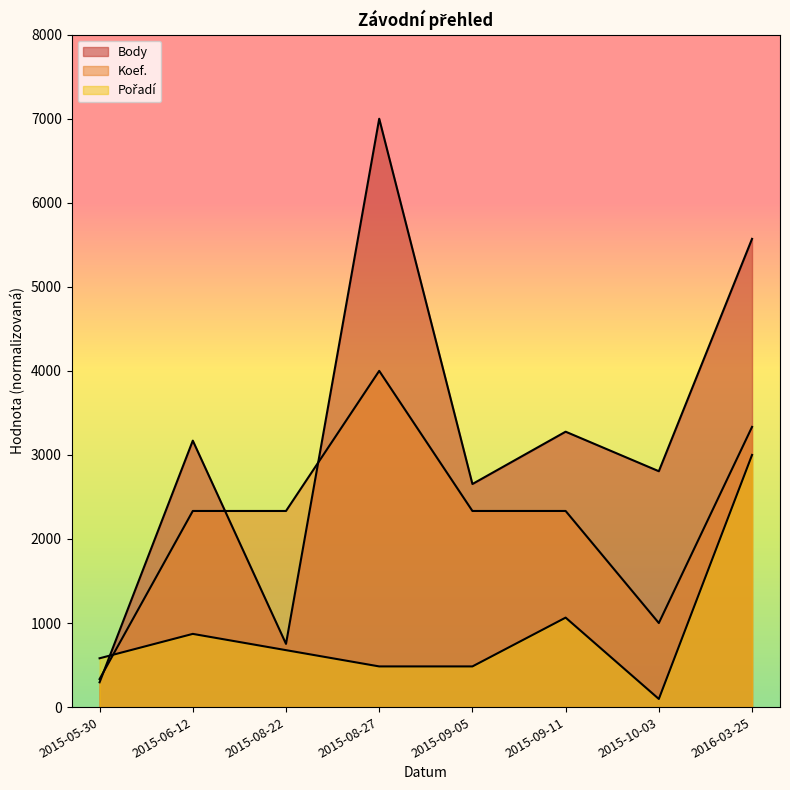

Reading left to right, what are all the values shown in this chart?

Body: 2015-05-30=294.8	2015-06-12=3170.1	2015-08-22=752.4	2015-08-27=7000.0	2015-09-05=2654.0	2015-09-11=3276.5	2015-10-03=2806.2	2016-03-25=5570.8
Koef.: 2015-05-30=333.3	2015-06-12=2333.3	2015-08-22=2333.3	2015-08-27=4000.0	2015-09-05=2333.3	2015-09-11=2333.3	2015-10-03=1000.0	2016-03-25=3333.3
Pořadí: 2015-05-30=580.6	2015-06-12=871.0	2015-08-22=677.4	2015-08-27=483.9	2015-09-05=483.9	2015-09-11=1064.5	2015-10-03=96.8	2016-03-25=3000.0